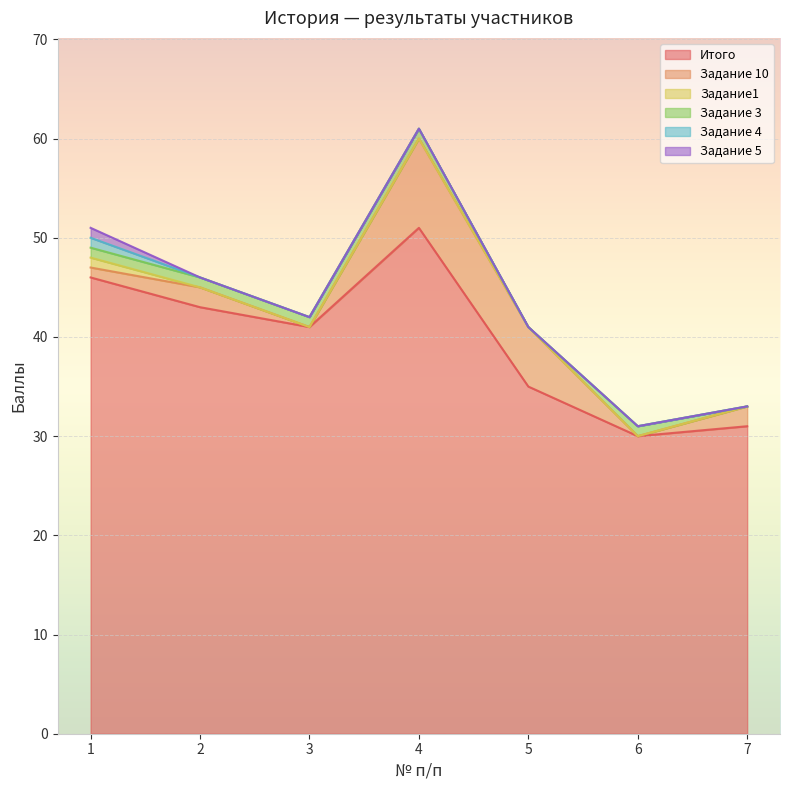

Reading left to right, list all the values displayed in this chart.

Итого: 46	43	41	51	35	30	31
Задание 10: 1	2	0	9	6	0	2
Задание1: 1	0	0	0	0	0	0
Задание 3: 1	1	1	1	0	1	0
Задание 4: 1	0	0	0	0	0	0
Задание 5: 1	0	0	0	0	0	0